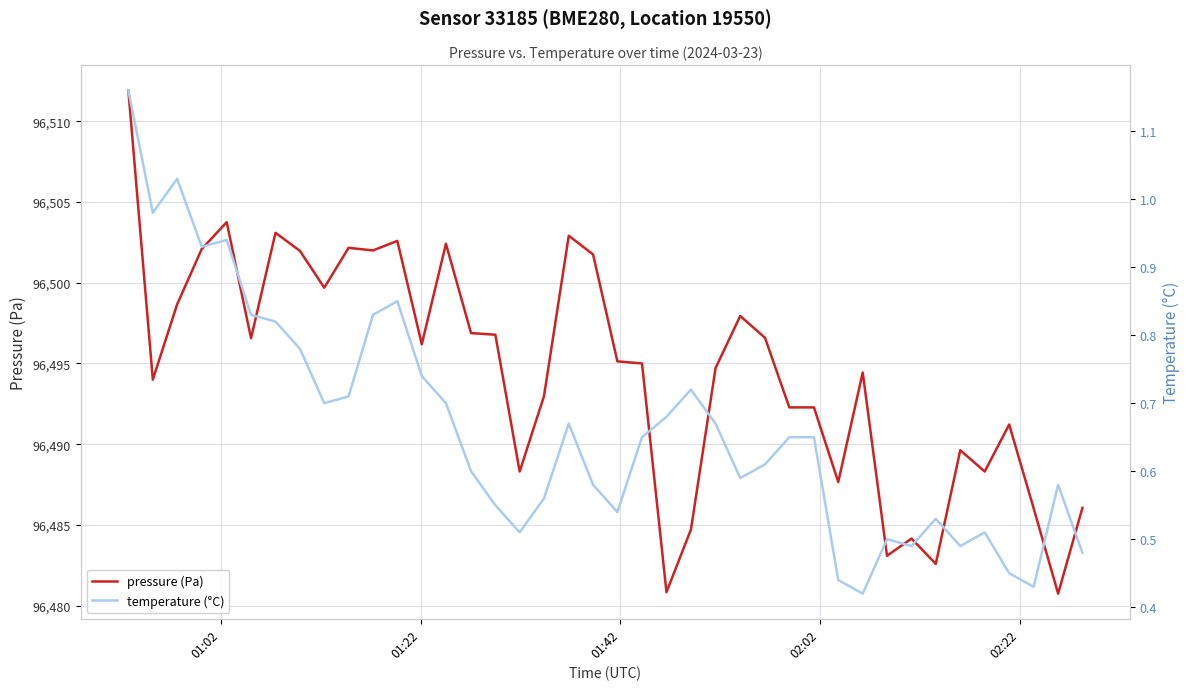

The value of temperature (°C) at 02:22 is 1.6. True or false?

False